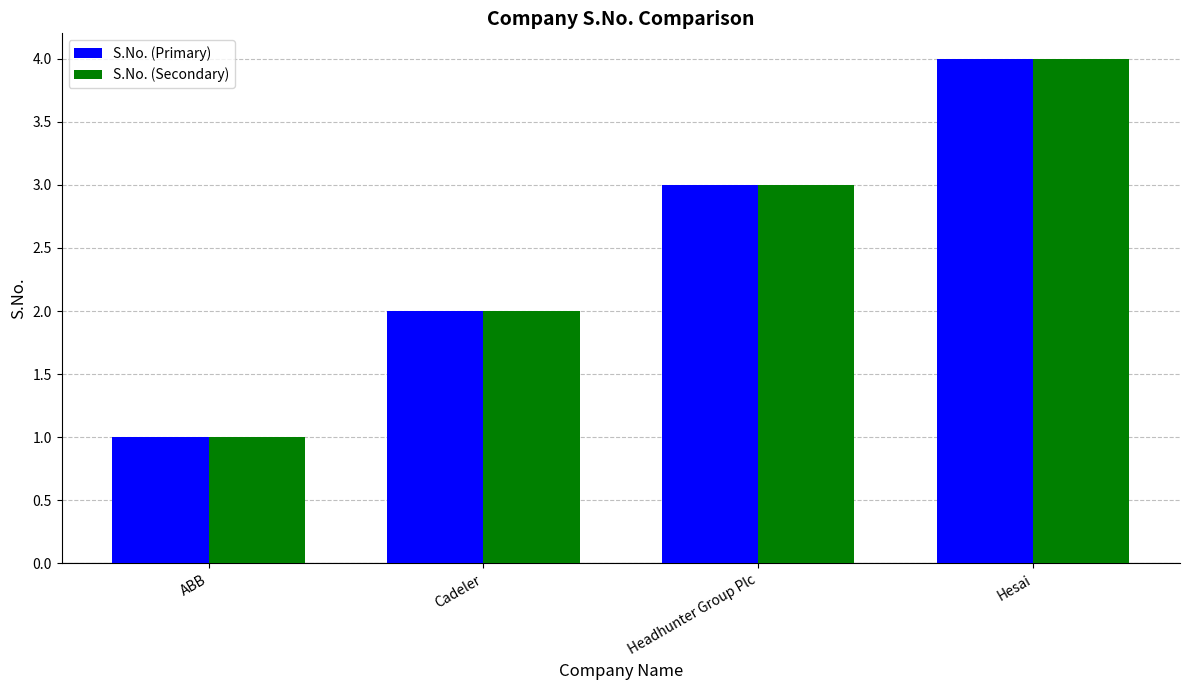

Is the value of S.No. (Primary) at Cadeler greater than the value of S.No. (Secondary) at ABB?

Yes